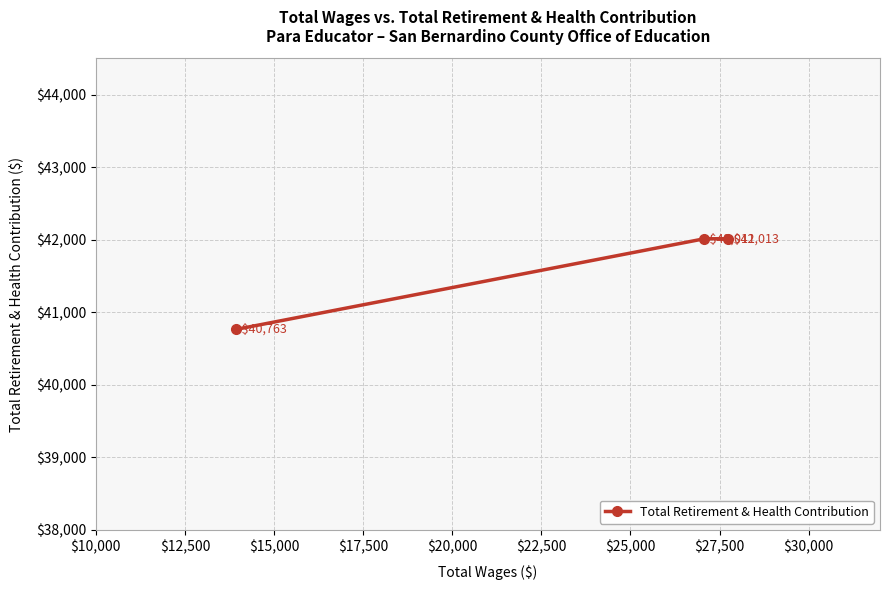

How many data points are less than 42011?

1